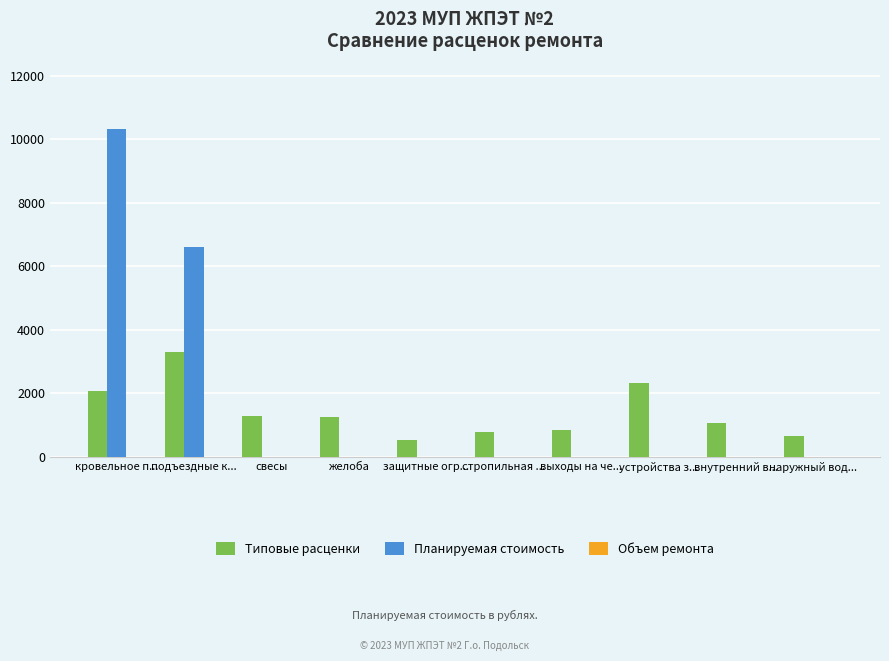

What is the sum of all Типовые расценки values?

14087.8